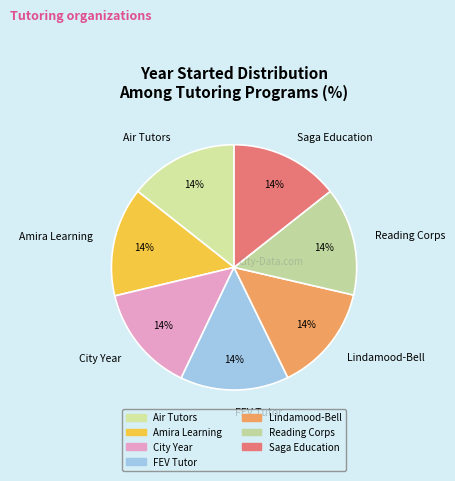

Combined, do Lindamood-Bell and City Year account for over 50%?

No